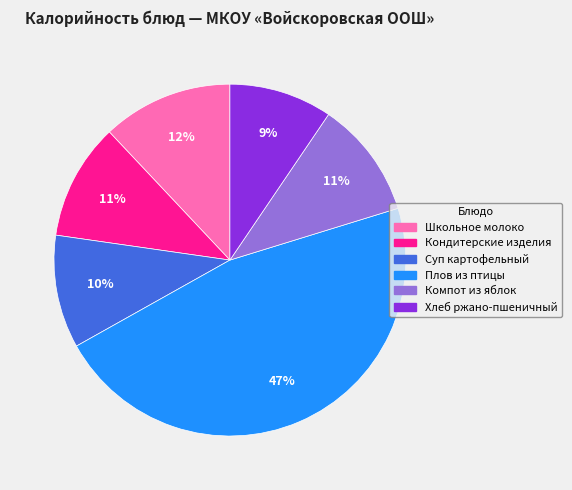

Combined, do Школьное молоко and Суп картофельный account for over 50%?

No